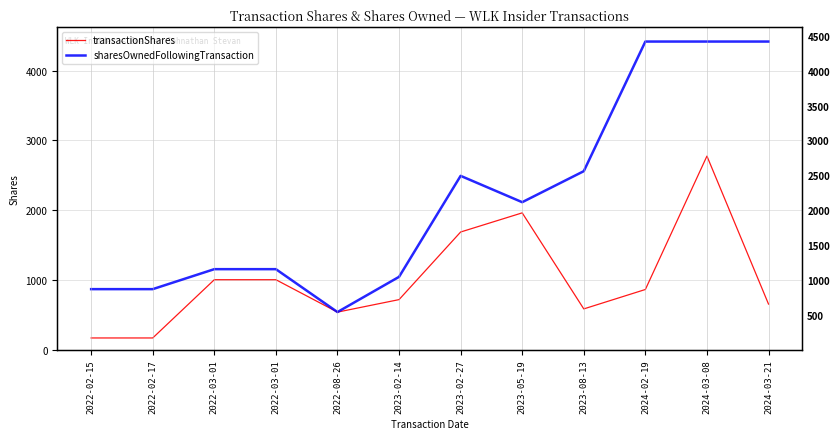

Rank the categories by sharesOwnedFollowingTransaction value from highest to lowest.

2024-02-19, 2024-03-08, 2024-03-21, 2023-08-13, 2023-02-27, 2023-05-19, 2022-03-01, 2022-03-01, 2023-02-14, 2022-02-15, 2022-02-17, 2022-08-26